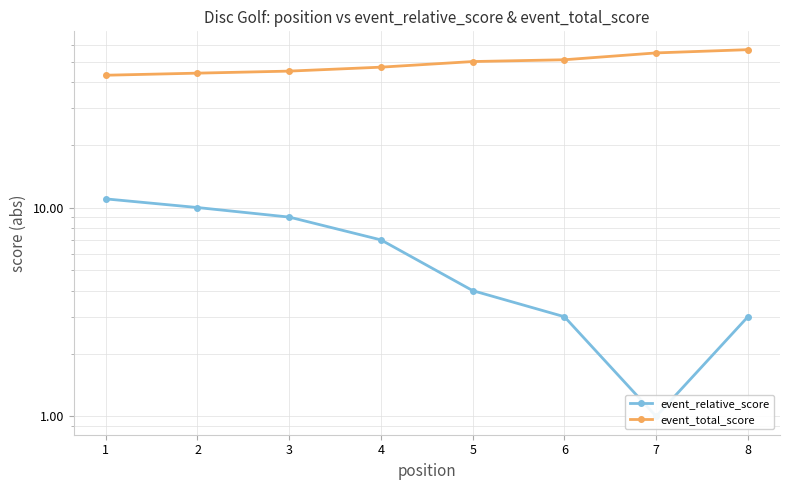

True or false: event_total_score has more than 2 interior local peaks.

False